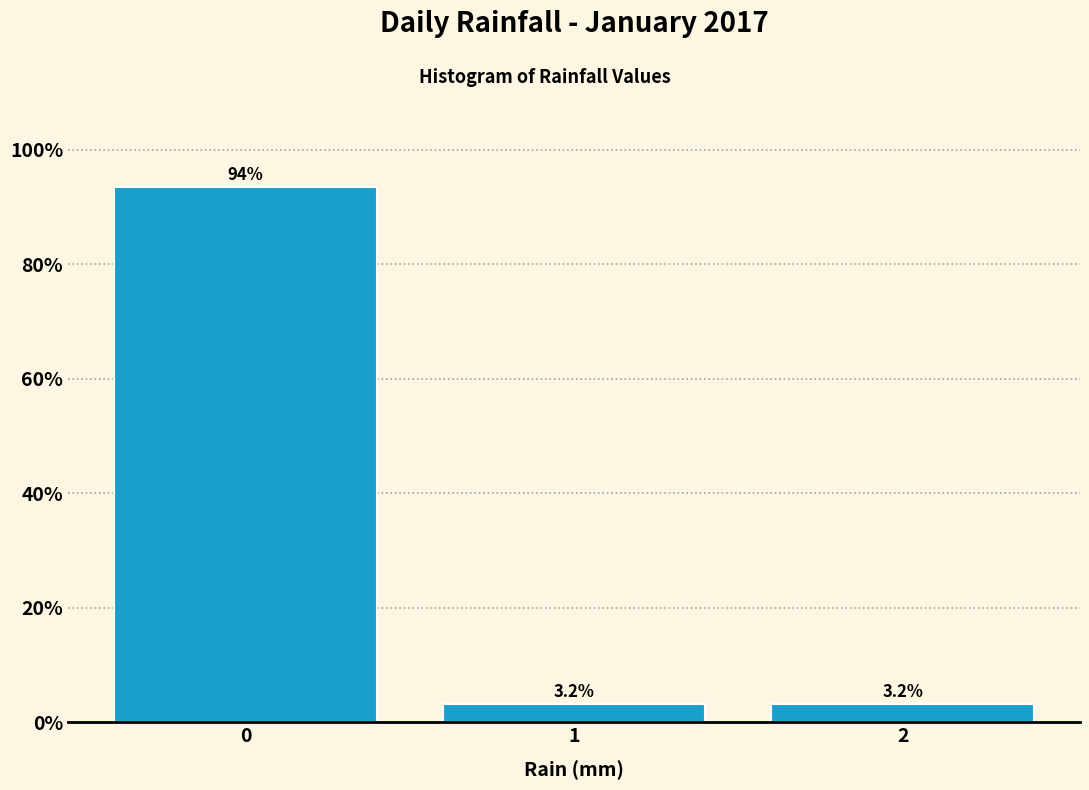

Reading left to right, extract all data points from this chart.

93.5	3.2	3.2